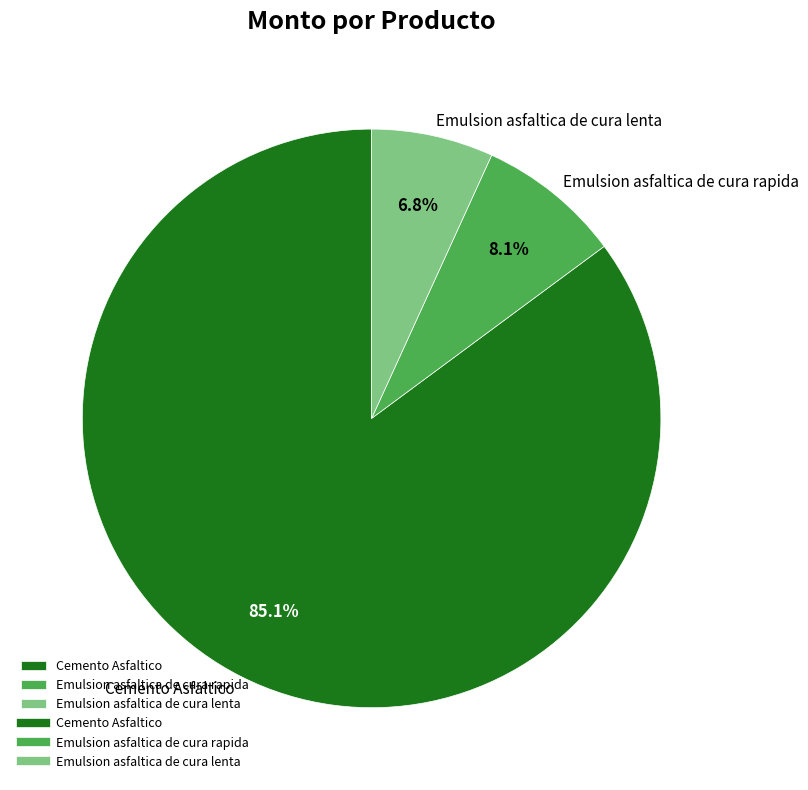

To the nearest percent, what is the combined percentage of Emulsion asfaltica de cura lenta and Cemento Asfaltico?

92%